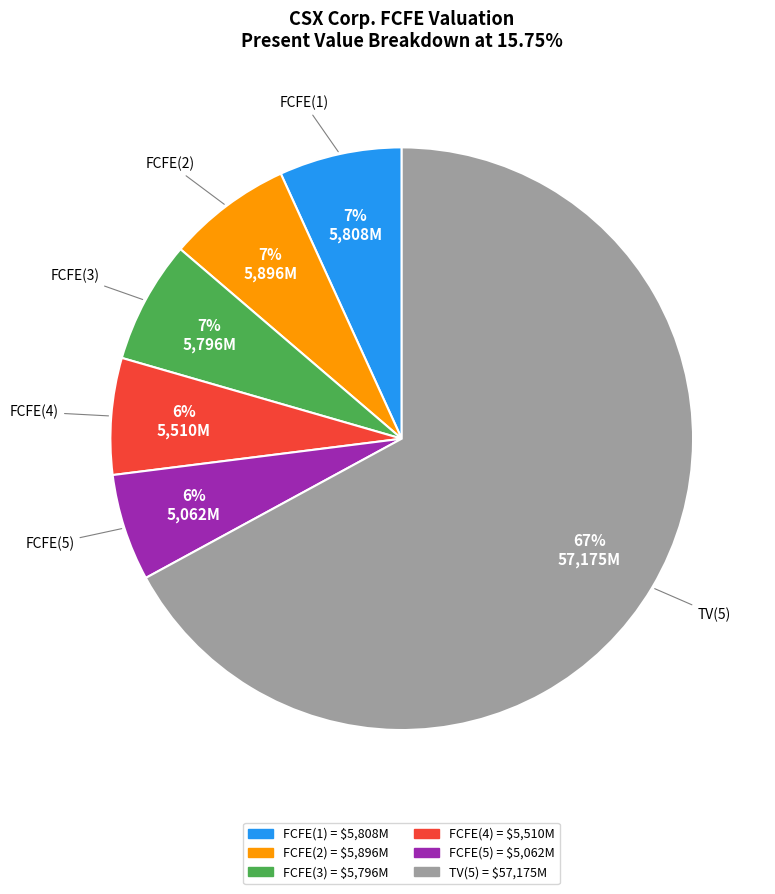

To the nearest percent, what is the combined percentage of FCFE(3) and FCFE(2)?

14%